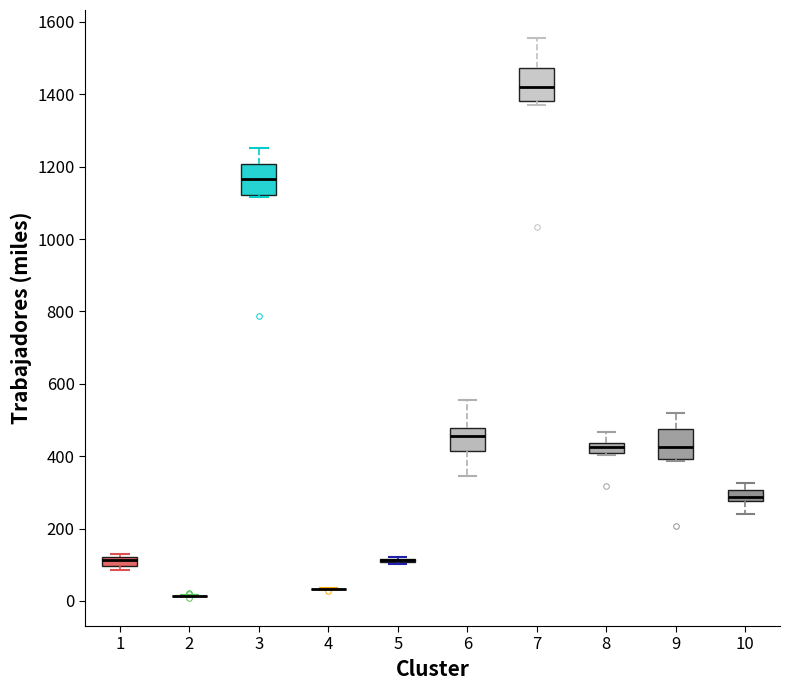

Where does the upper whisker of the box at x = 8 end on the y-axis? The values are not printed on the chart, so give them approximately, as read against the axis.

460